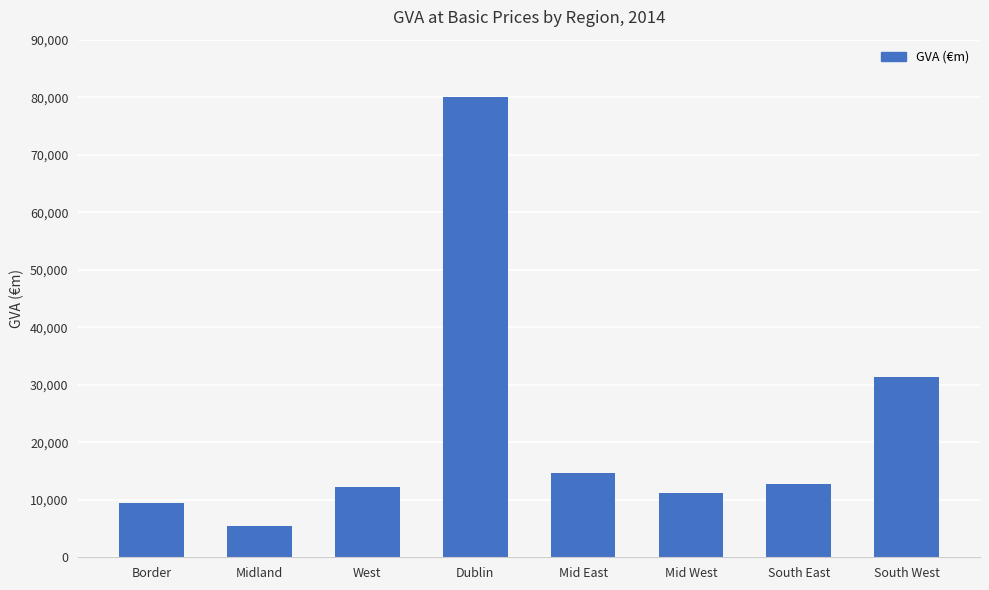

At which category does the chart reach its peak across all series?

Dublin